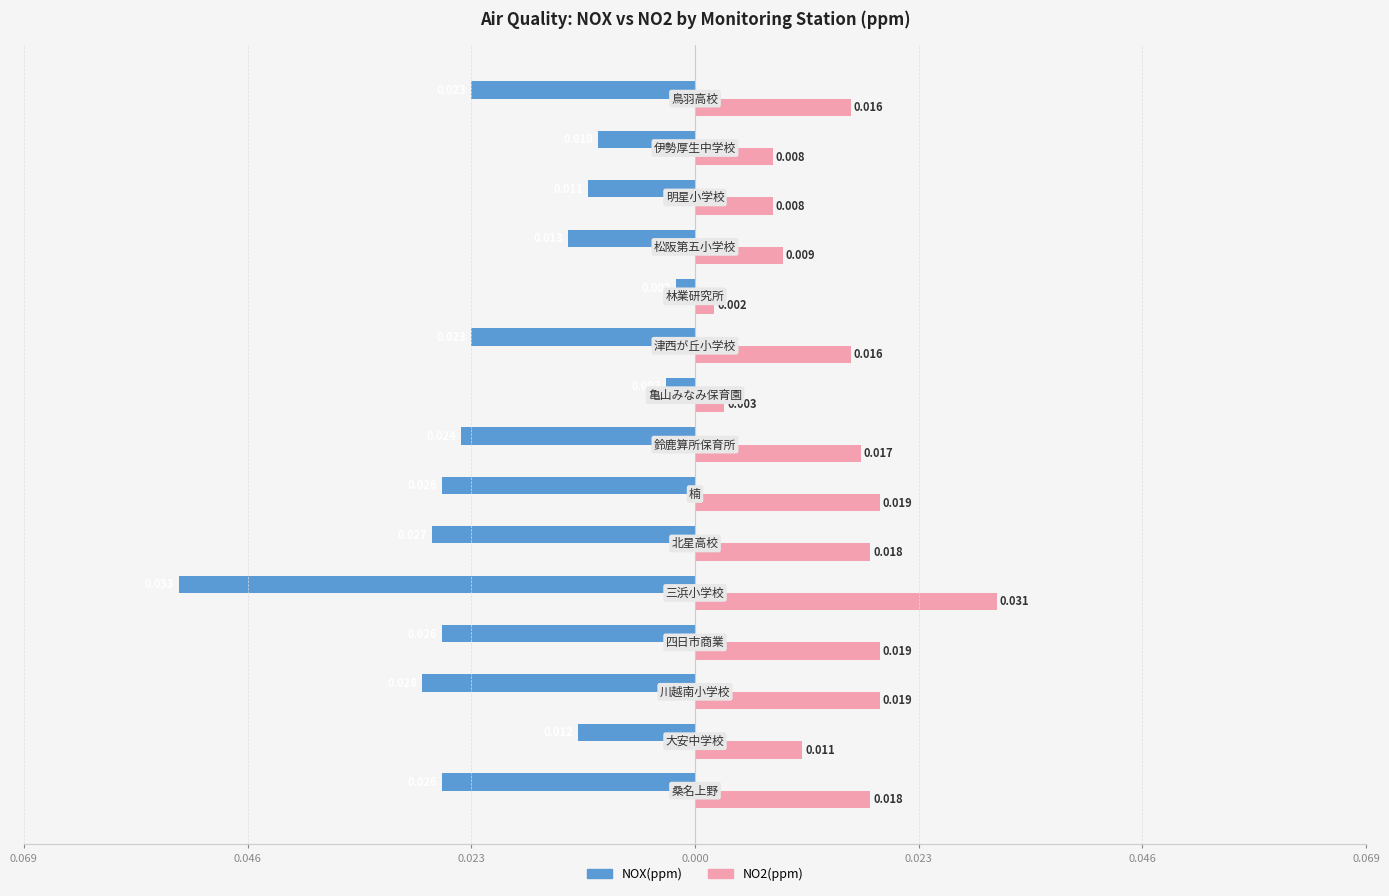

What are all the series names shown in the legend?

NOX(ppm), NO2(ppm)